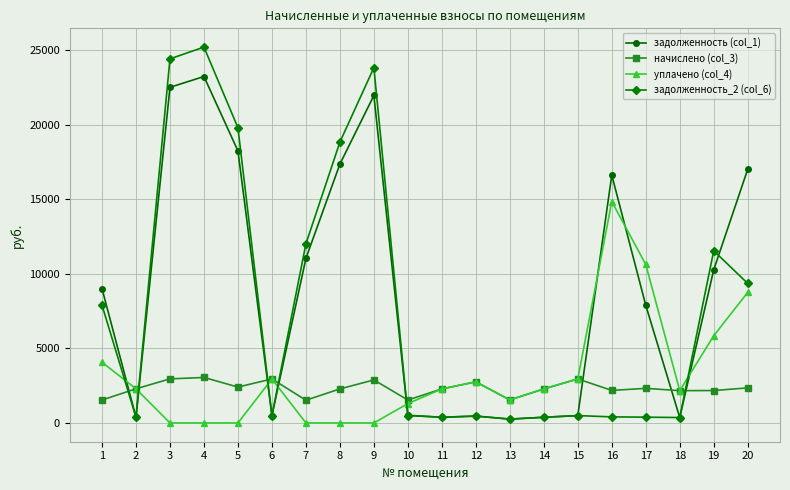

Rank the series by their maximum value, from highest to lowest.

задолженность_2 (col_6), задолженность (col_1), уплачено (col_4), начислено (col_3)